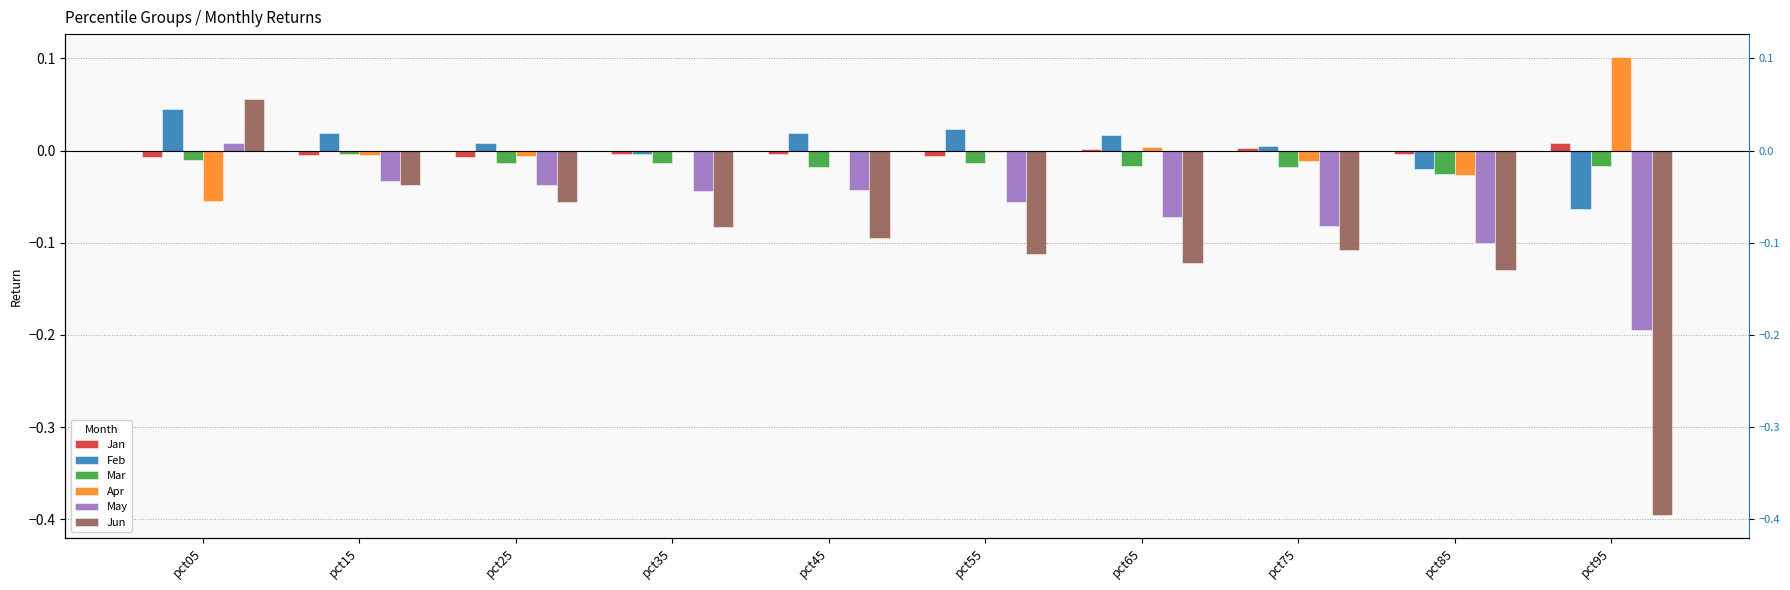

True or false: Apr has a value of 0.2 at pct95.

False